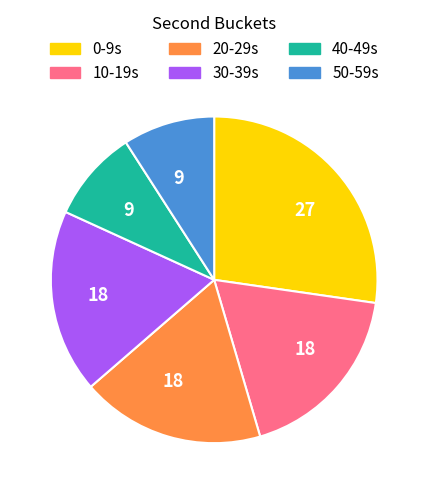

Count the number of slices in the pie.

6